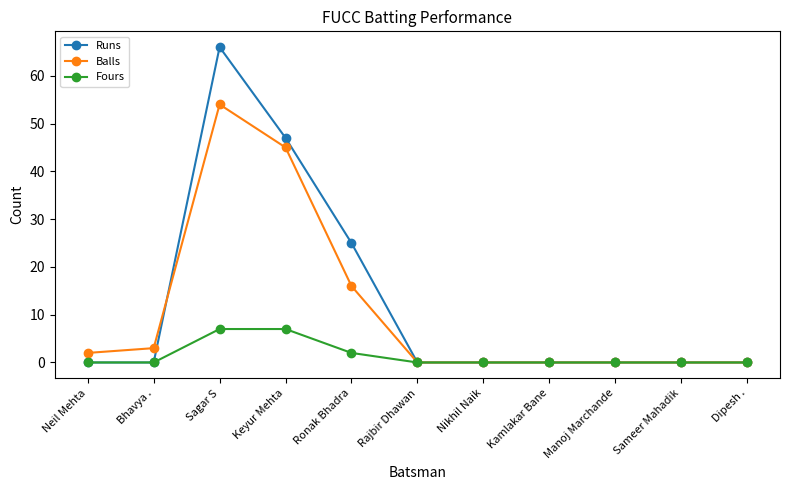

Rank the series by their maximum value, from lowest to highest.

Fours, Balls, Runs